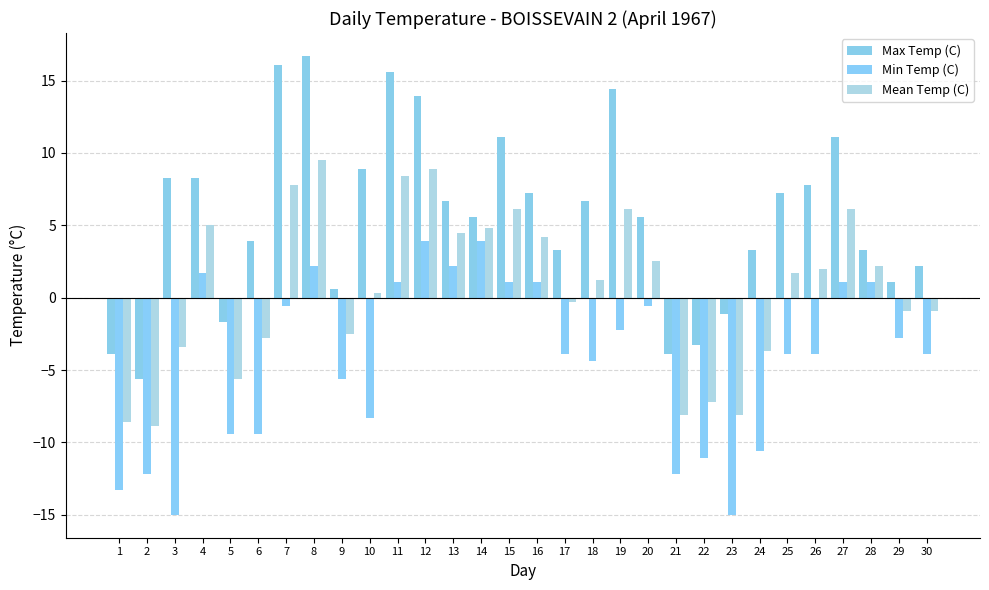

Which series has the largest total across all categories?

Max Temp (C)